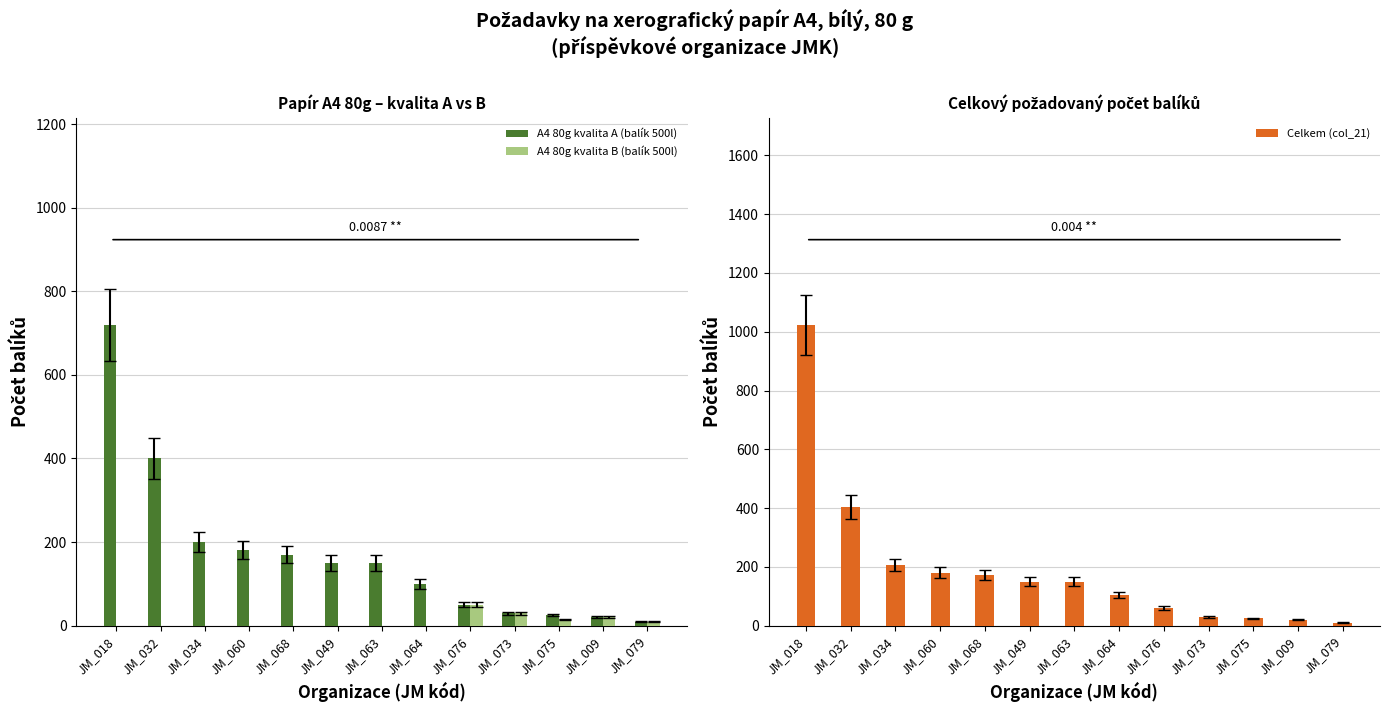

Which series has the largest range (max minus min)?

Celkem (col_21)